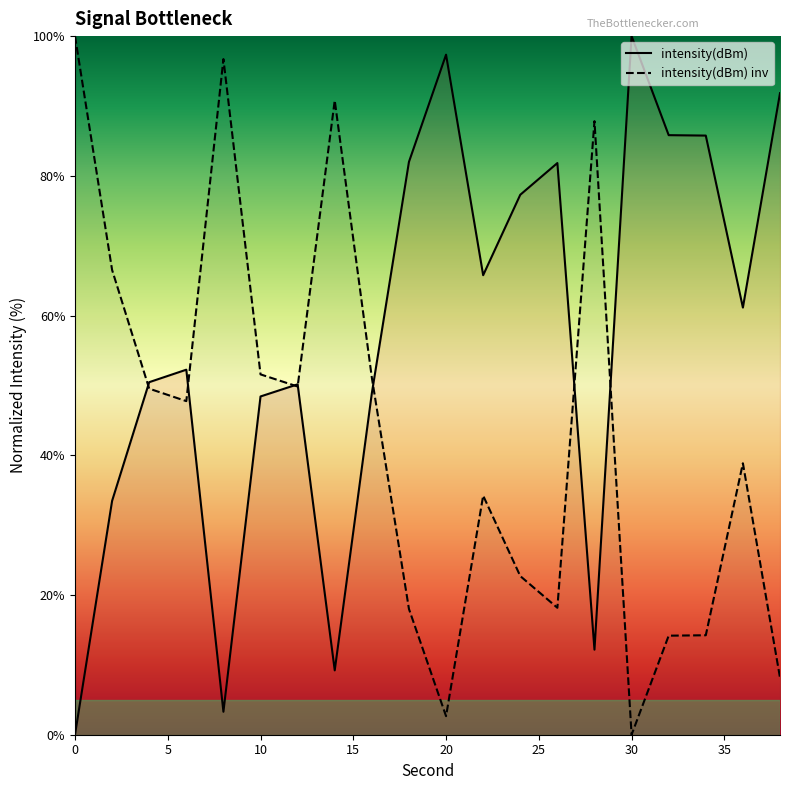

Is it true that the value at 14 is 14.8?

False